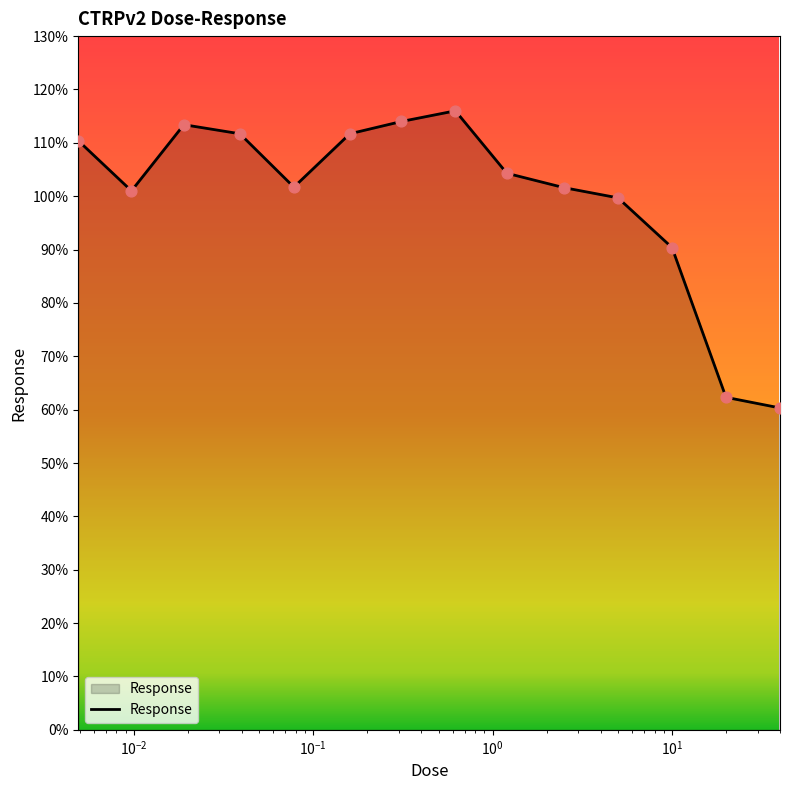

What is the difference between the maximum and minimum values?

55.7